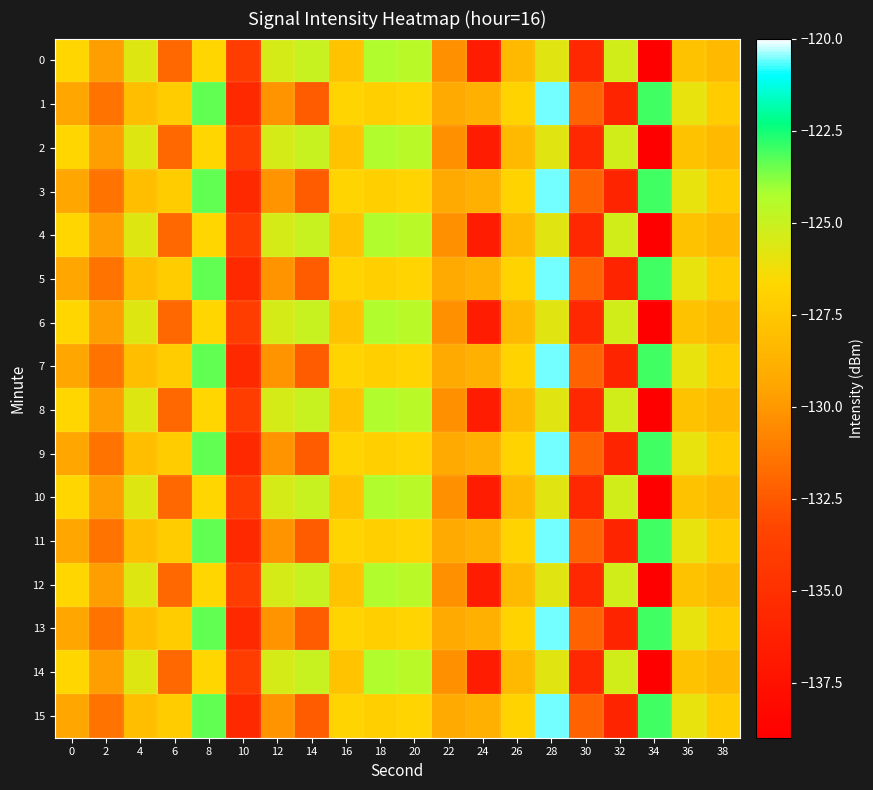

How many series are shown in this chart?

16